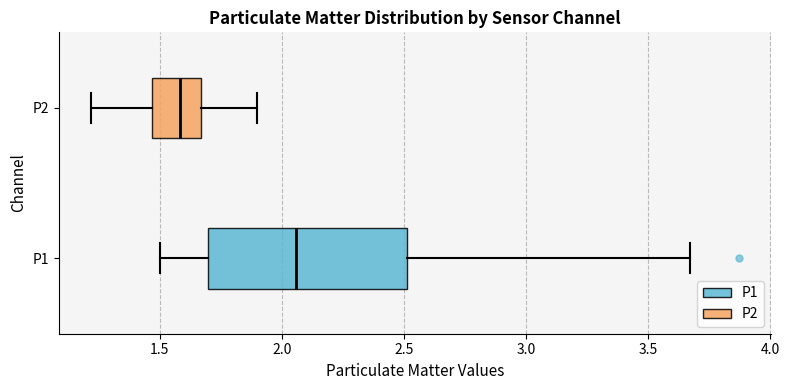

Where does the left whisker of the box for P2 end on the x-axis? The values are not printed on the chart, so give them approximately, as read against the axis.

1.20